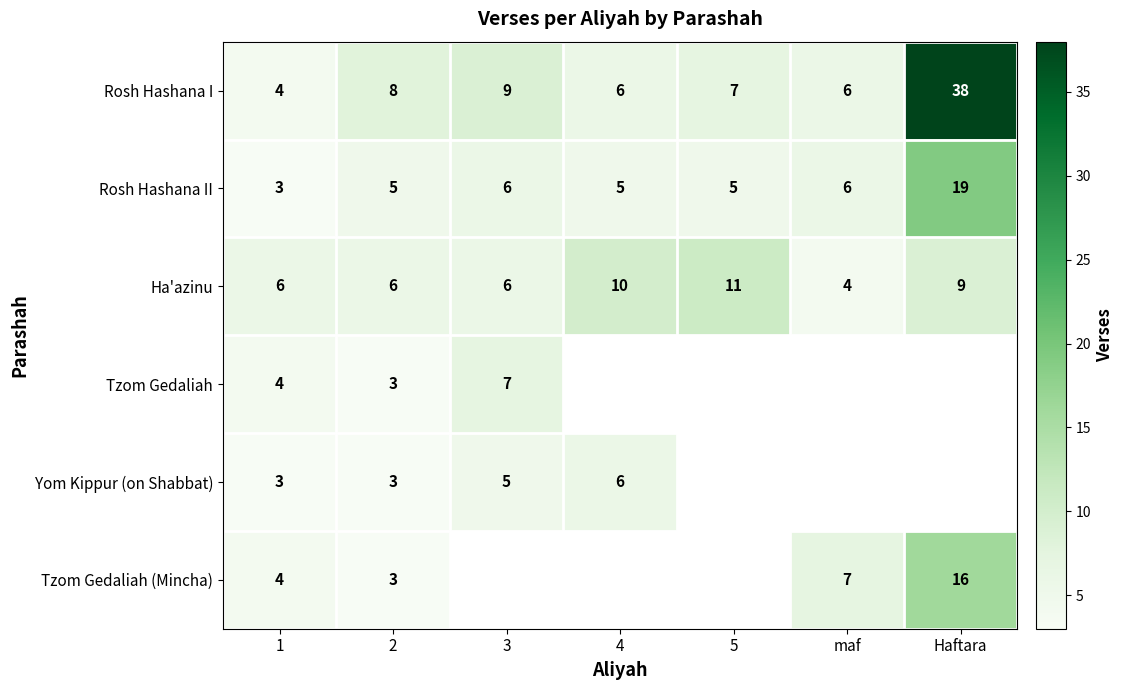

What is the sum of all Rosh Hashana II values?

49